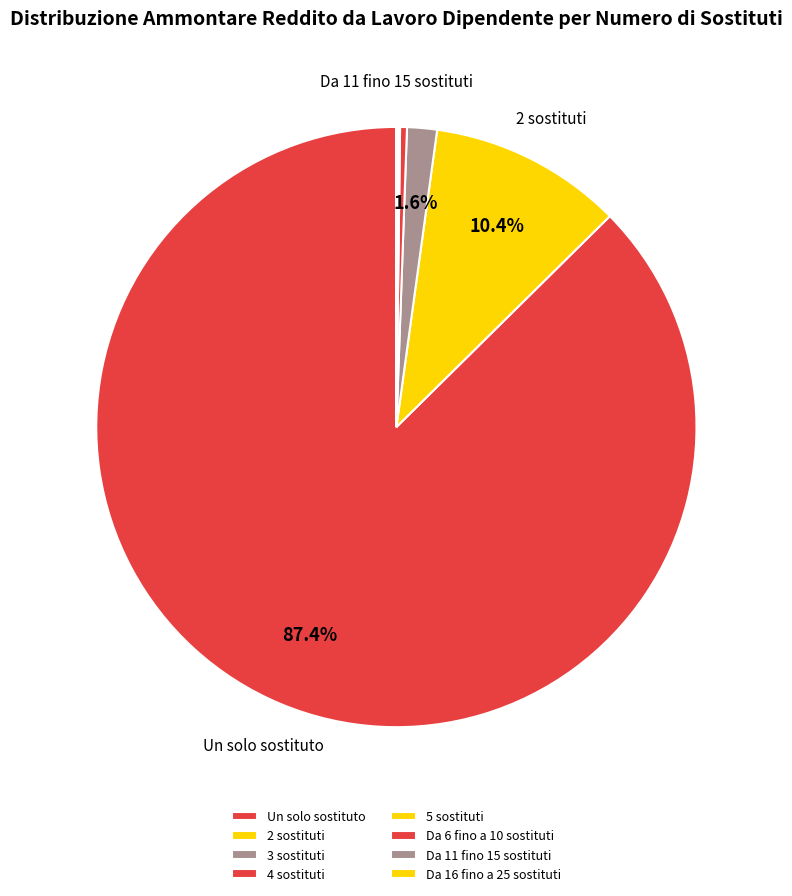

Approximately how many times larger is the value at 5 sostituti compared to Da 6 fino a 10 sostituti?

1.3